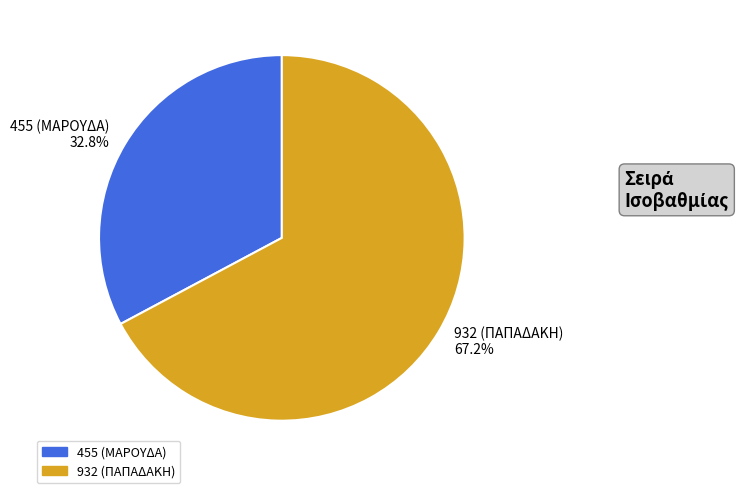

Approximately how many times larger is the value at 932 (ΠΑΠΑΔΑΚΗ) 67.2% compared to 455 (ΜΑΡΟΥΔΑ) 32.8%?

2.0